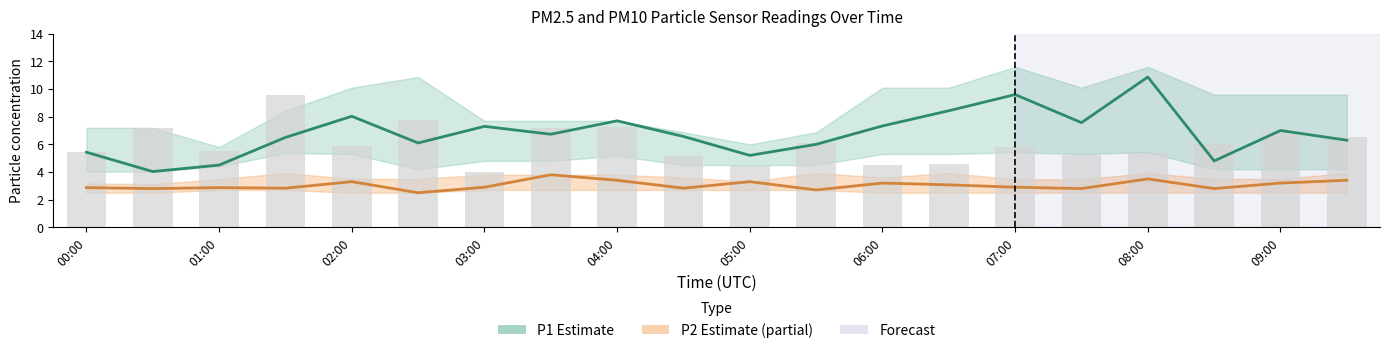

Reading right to left, extract all data points from this chart.

P1 estimate: 6.3	7.0	4.8	10.9	7.6	9.6	8.4	7.3	6.0	5.2	6.6	7.7	6.7	7.3	6.1	8.0	6.5	4.5	4.0	5.4
P2 estimate: 3.4	3.2	2.8	3.5	2.8	2.9	3.1	3.2	2.7	3.3	2.8	3.4	3.8	2.9	2.5	3.3	2.8	2.9	2.8	2.9
P1 raw: 6.5	6.9	6.0	5.4	5.2	5.8	4.6	4.5	6.1	4.4	5.2	7.2	7.2	4.0	7.7	5.9	9.6	5.5	7.2	5.4